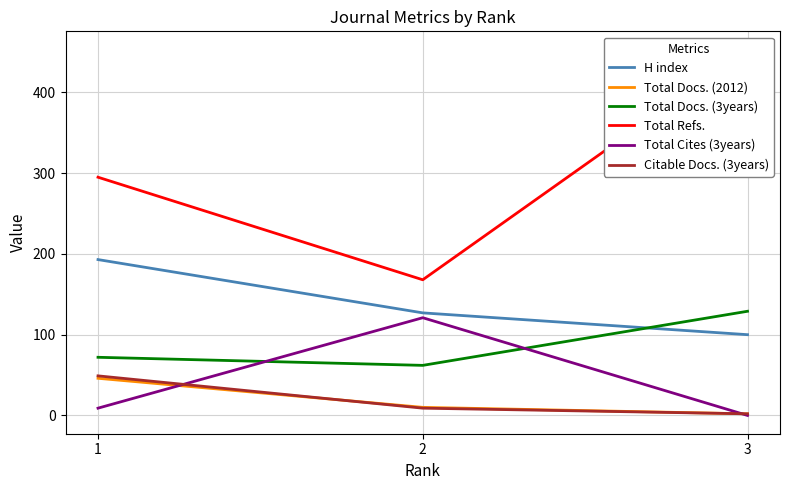

Where does the Total Docs. (2012) series first go above 10?

1